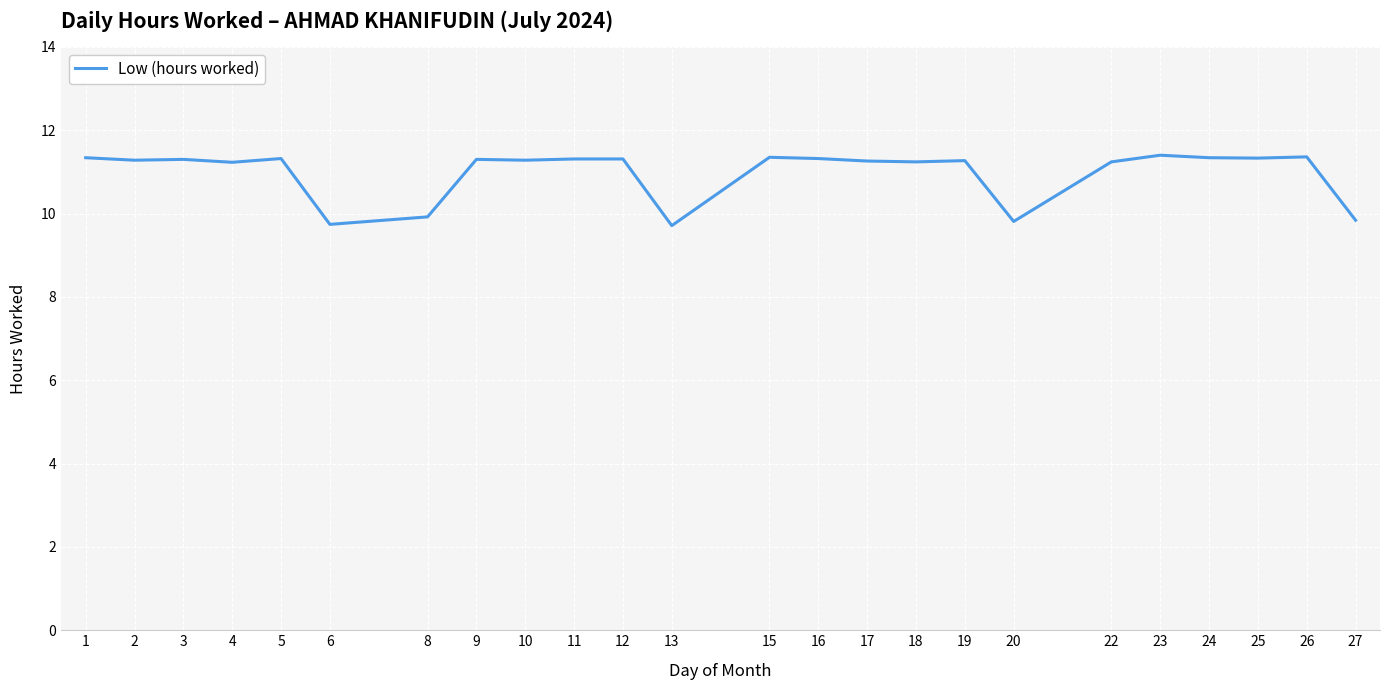

What is the minimum value shown in the chart?

9.7